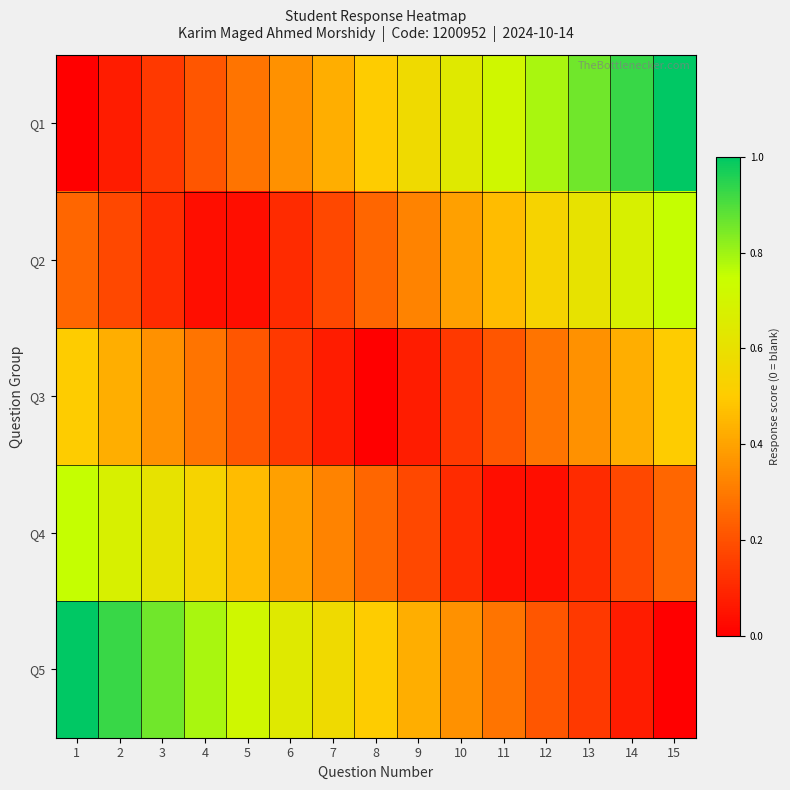

Which series has the largest total across all categories?

Q1